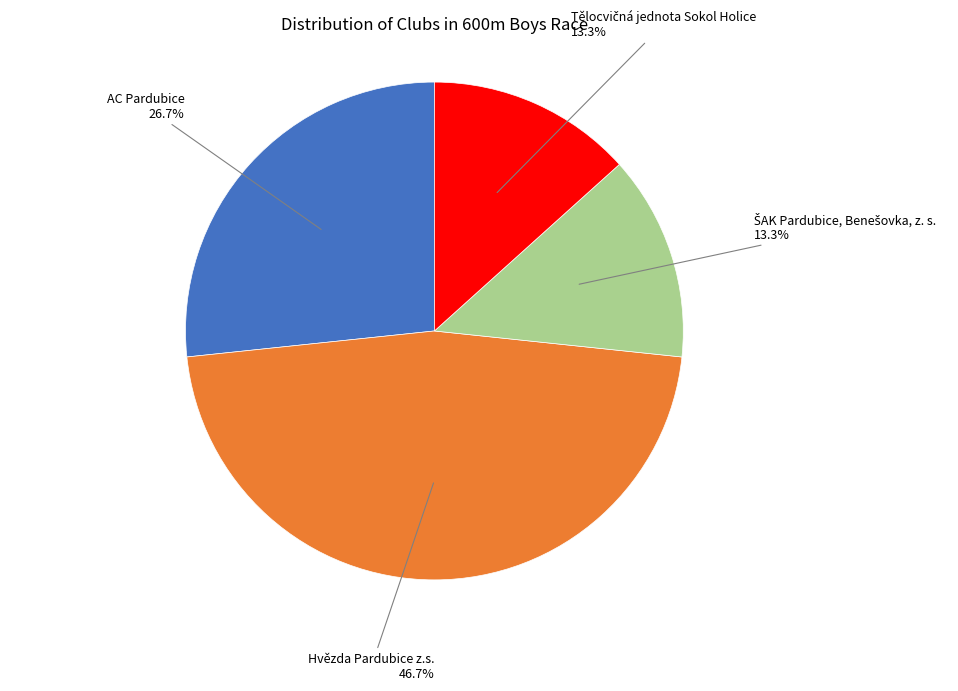

Is there a majority slice in this chart?

No